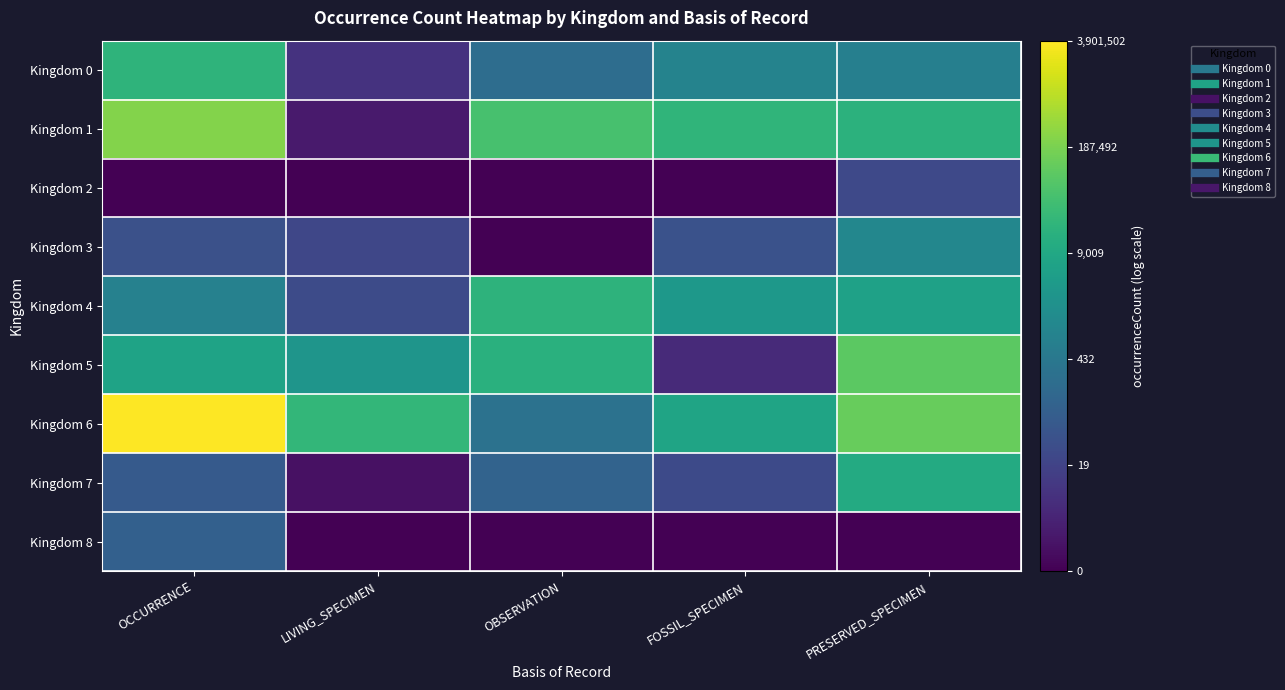

Which category has the lowest value across all series?

OCCURRENCE